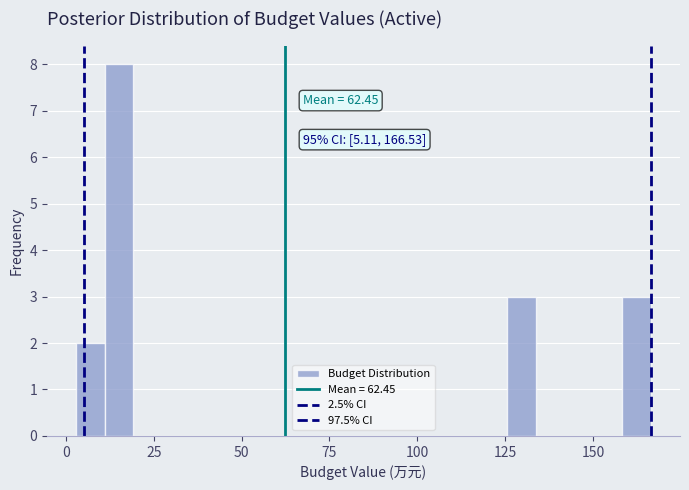

Around what value on the x-axis is the tallest bar? Give the approximate position of its centre, as read against the axis.

15